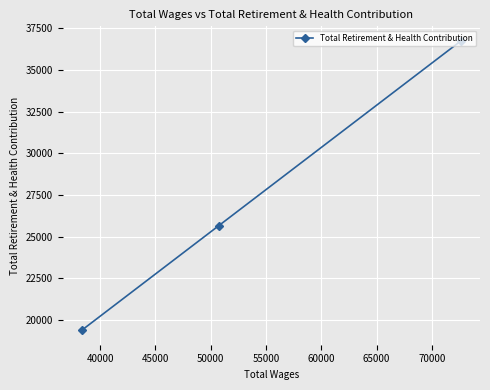

What is the average value?

27264.0